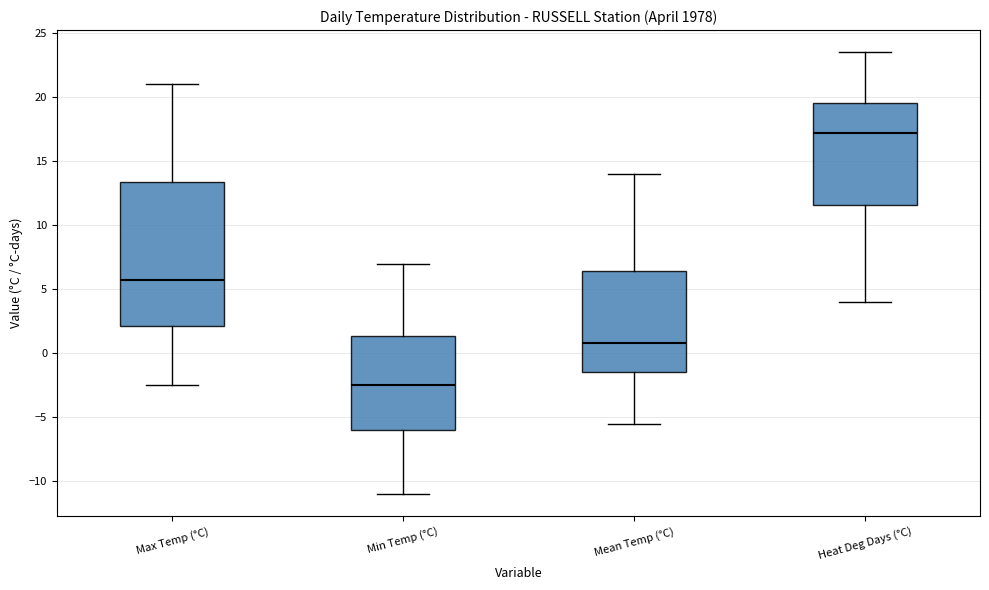

Which box's median line is the highest?

Heat Deg Days (°C)